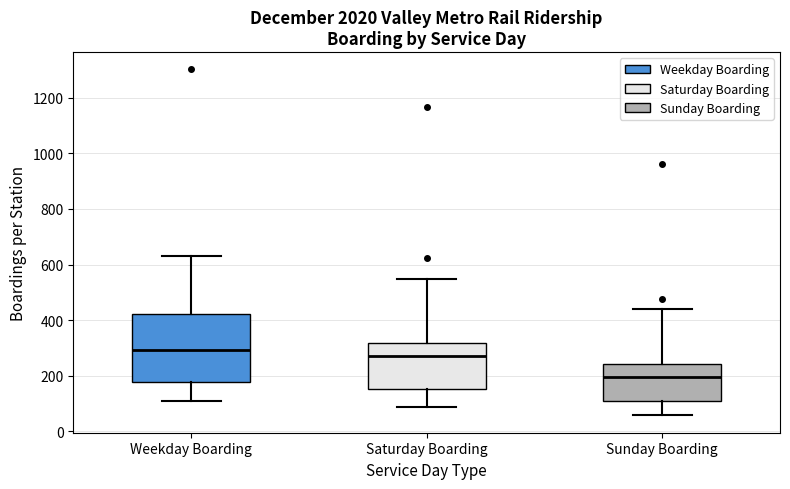

Comparing the boxes themselves (not the whiskers), which one is the tallest?

Weekday Boarding